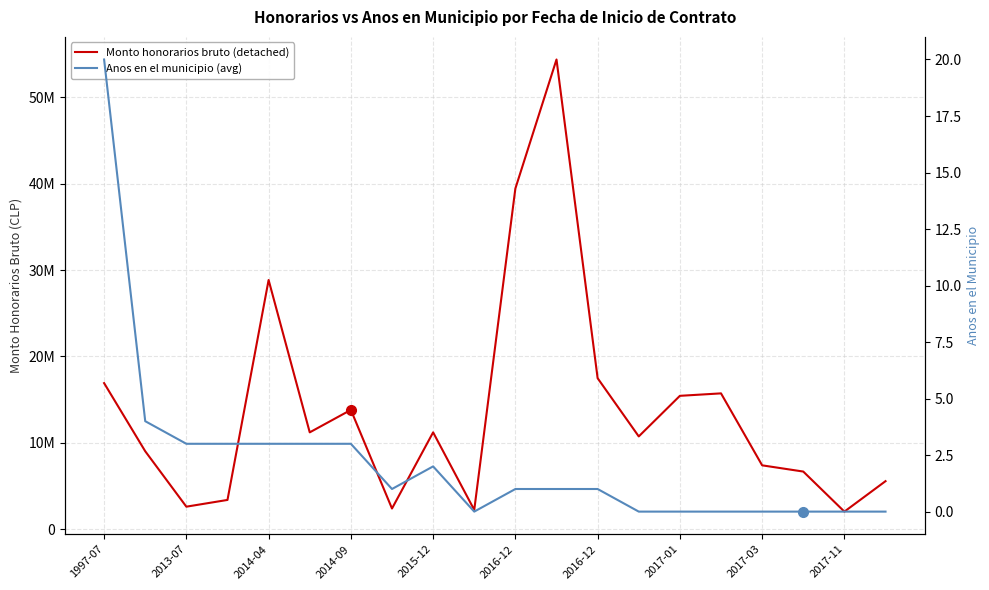

The Anos en el municipio (avg) series shows -8 at 2017-11. True or false?

False